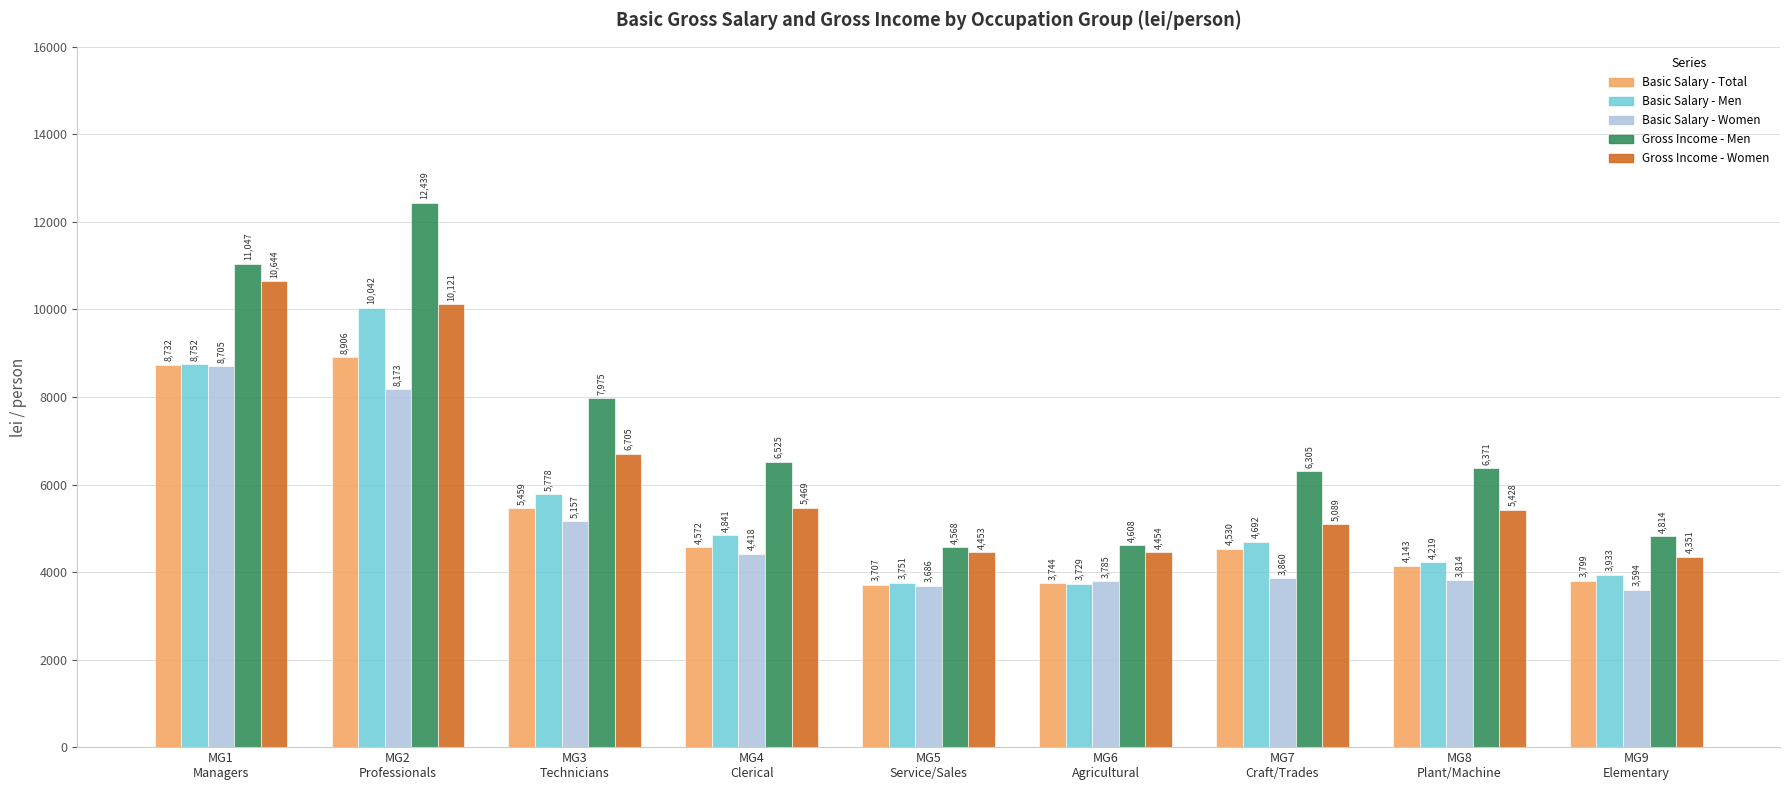

At which label does Gross Income - Women reach its minimum?

MG9
Elementary